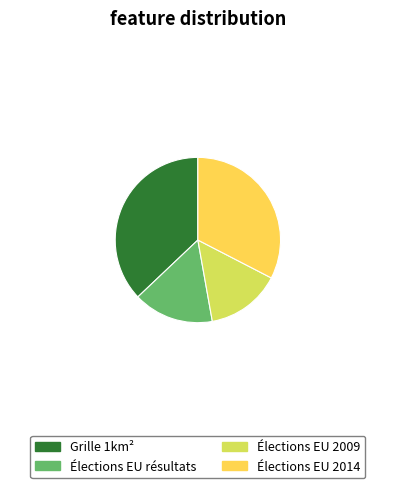

Count the number of slices in the pie.

4